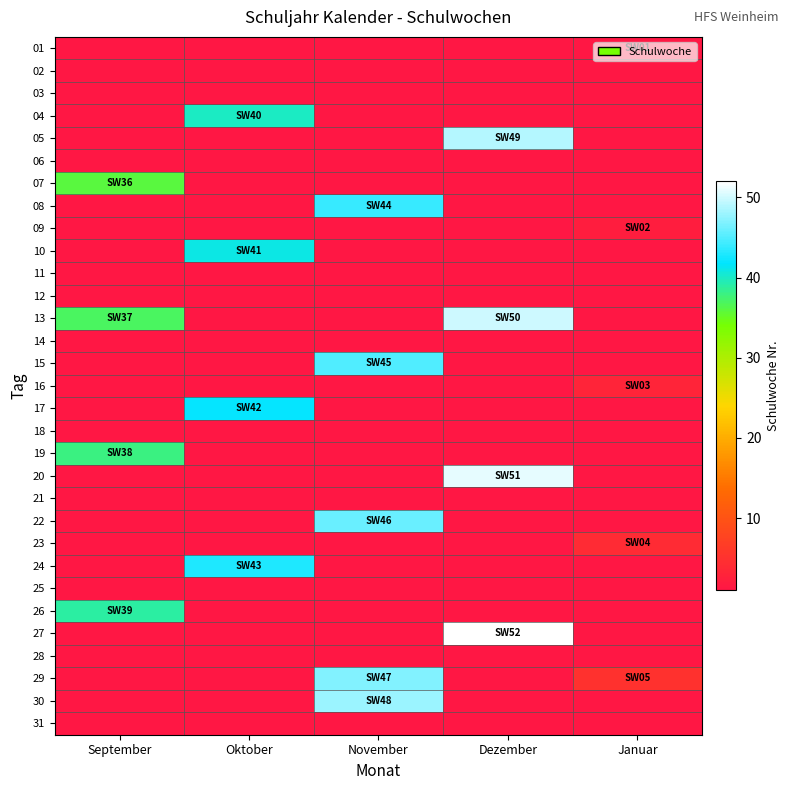

What is the greatest value displayed?

52